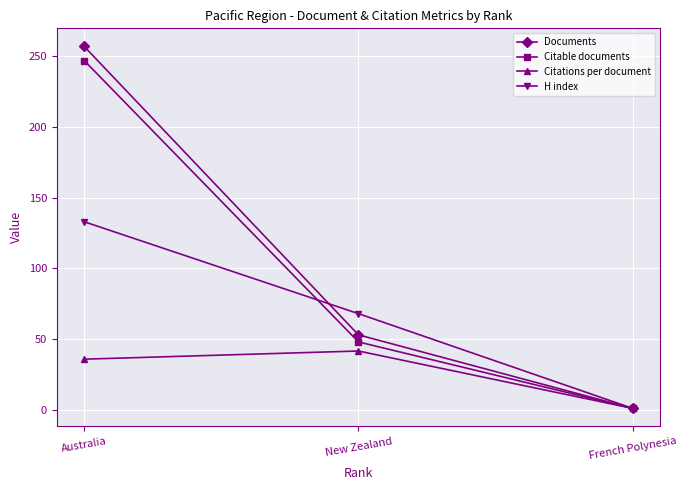

At which label does Documents reach its minimum?

French Polynesia